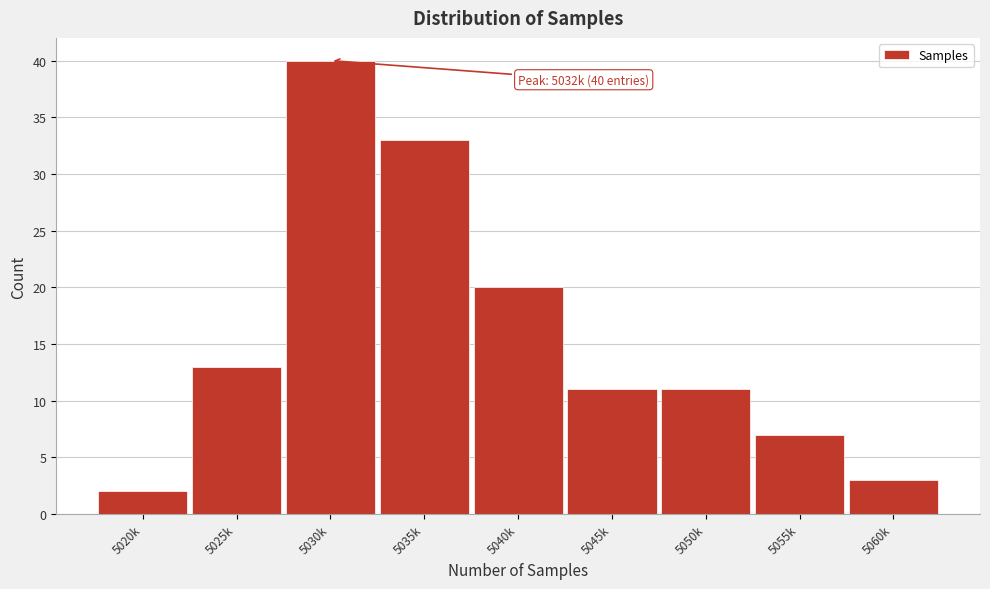

Reading left to right, list all the values displayed in this chart.

5020k=2	5025k=13	5030k=40	5035k=33	5040k=20	5045k=11	5050k=11	5055k=7	5060k=3